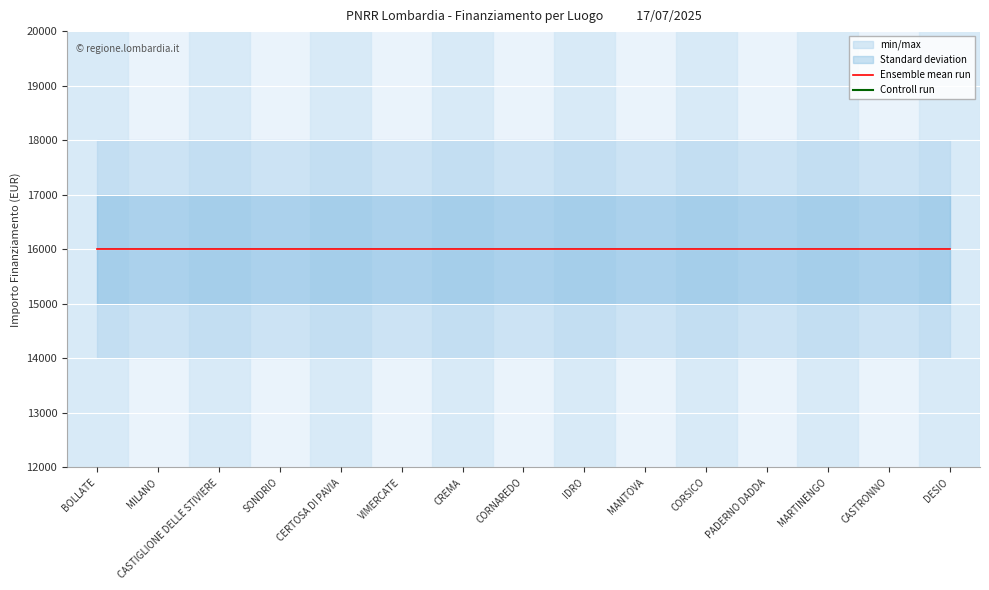

Is it true that Ensemble mean run equals 16000 at MANTOVA?

True